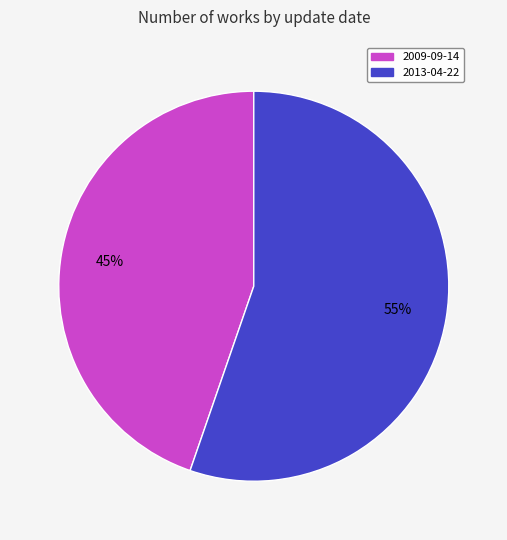

How many segments does this pie chart have?

2